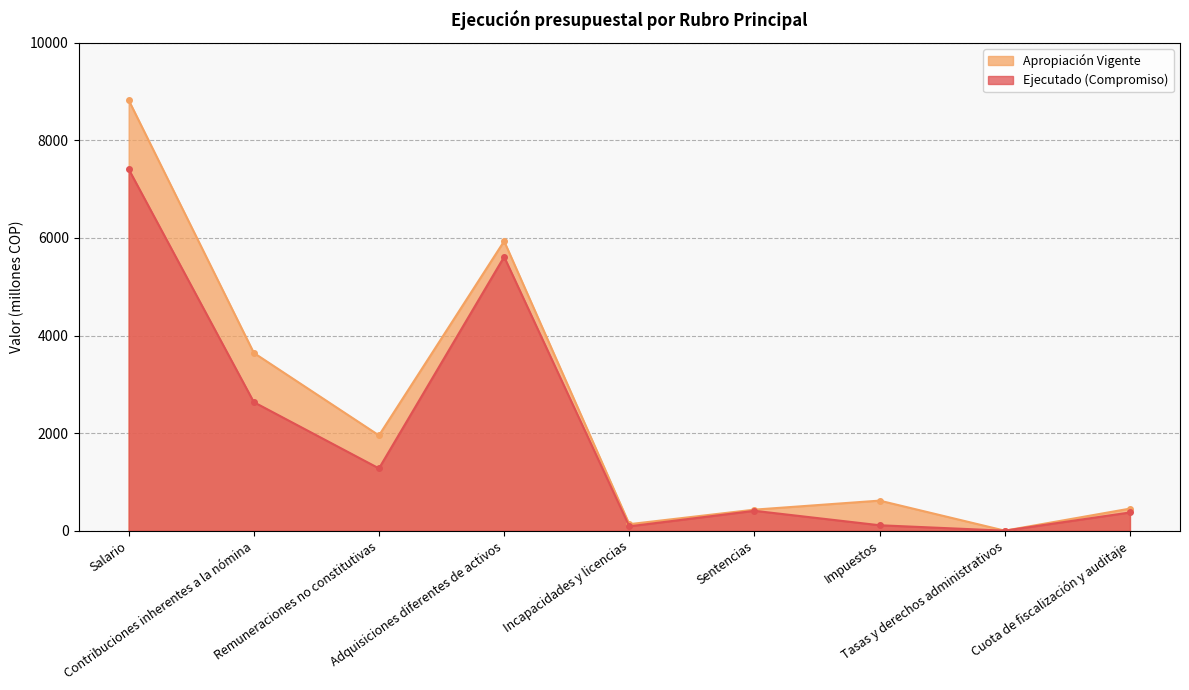

True or false: Apropiación Vigente has more than 0 interior local peaks.

True